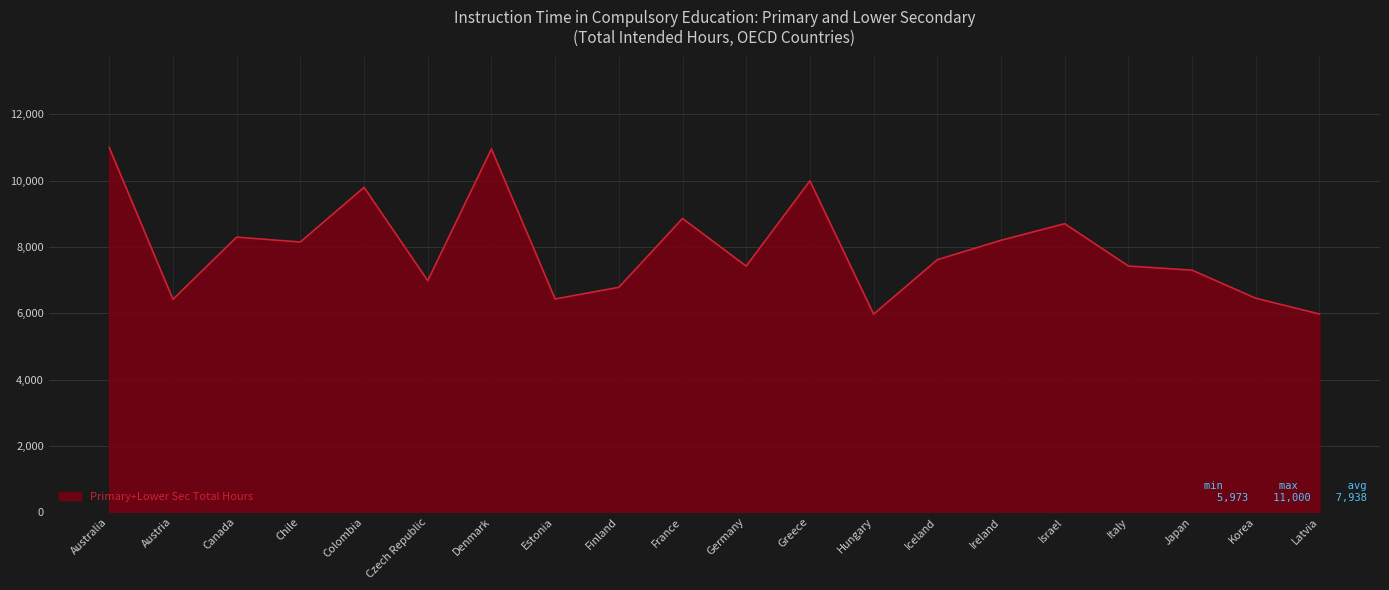

What is the difference between the maximum and minimum values?

5027.0